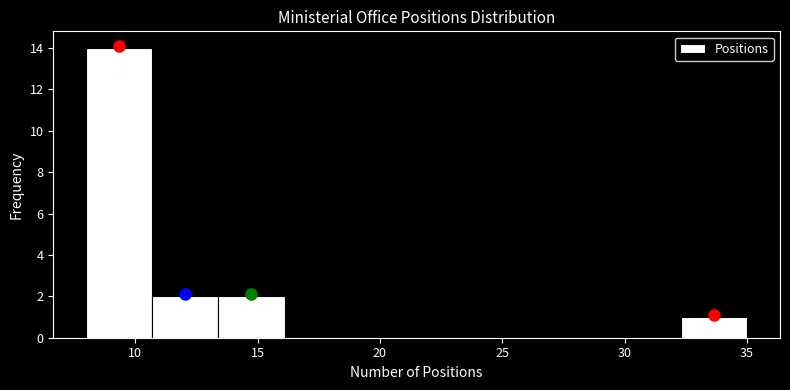

Reading left to right, list every bar in this chart as the range it spans on the x-axis followed by its height. Neither the bar edges nor the heights are printed on the chart, so give them approximately, as read against the axes.

8.0 to 10.7: 14
10.7 to 13.4: 2
13.4 to 16.1: 2
16.1 to 18.8: 0
18.8 to 21.5: 0
21.5 to 24.2: 0
24.2 to 26.9: 0
26.9 to 29.6: 0
29.6 to 32.3: 0
32.3 to 35.0: 1